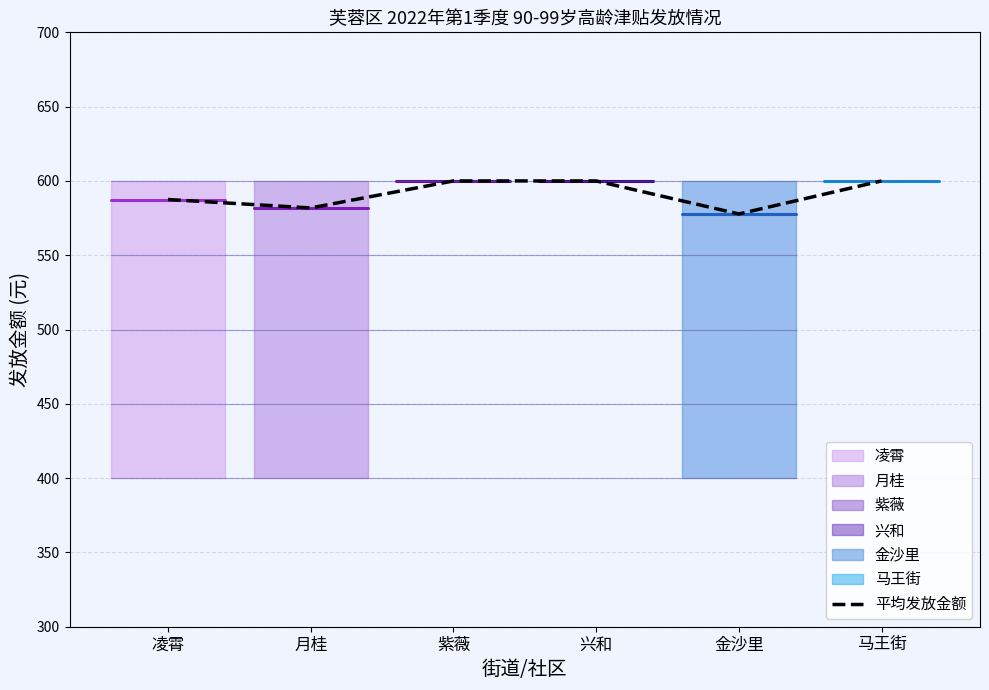

Read the value at 月桂.

581.8